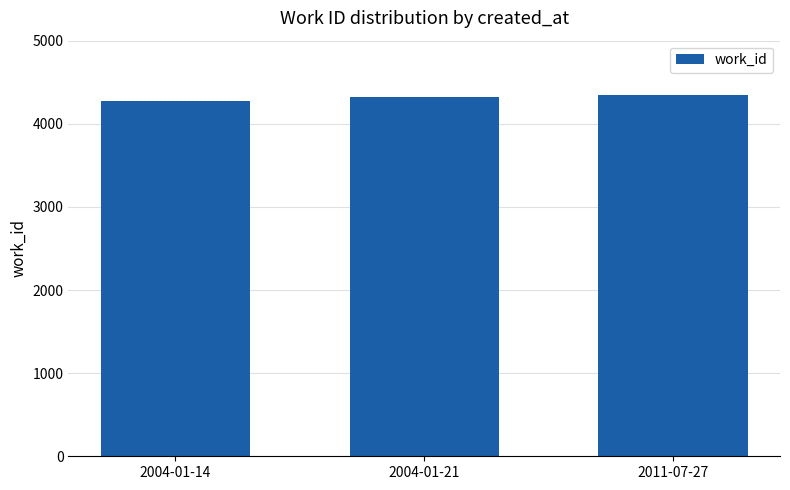

The chart shows a value of 4323 at 2004-01-21. True or false?

True